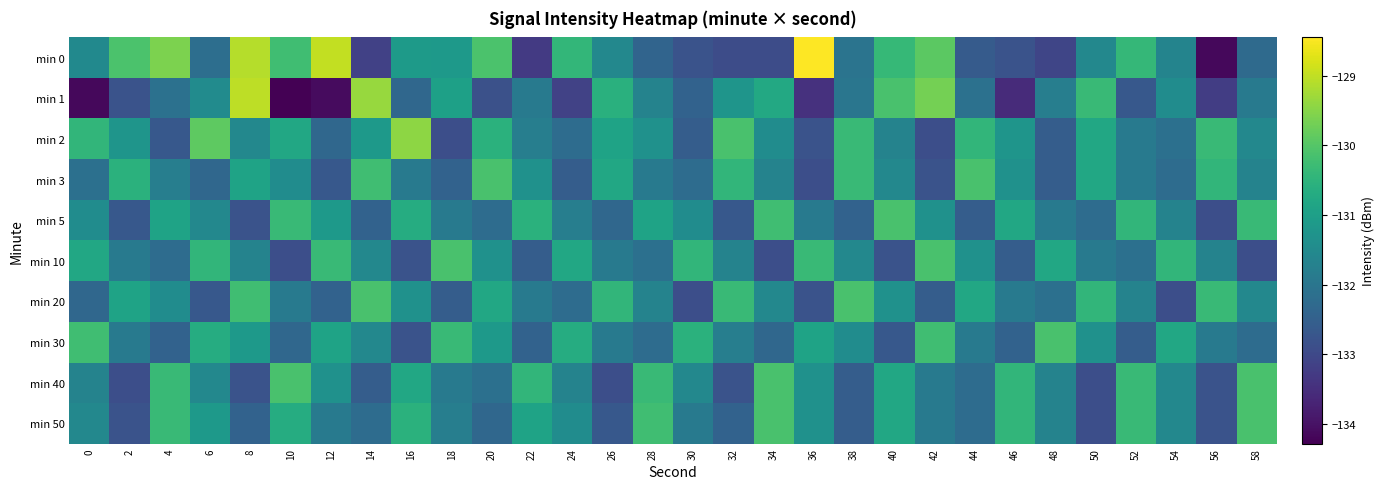

Which label corresponds to the largest value in the chart?

36